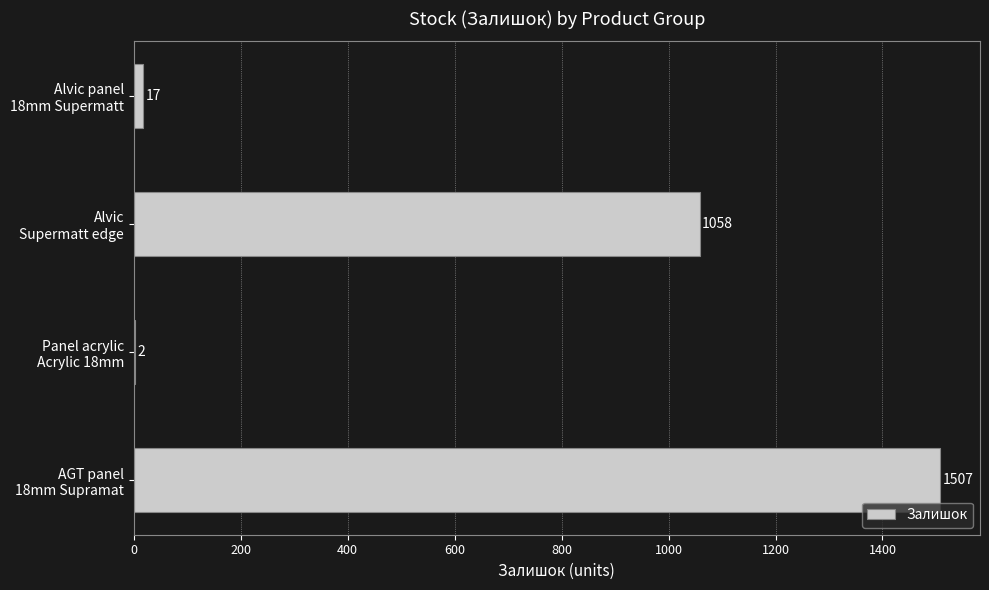

What is the sum of all values?

2584